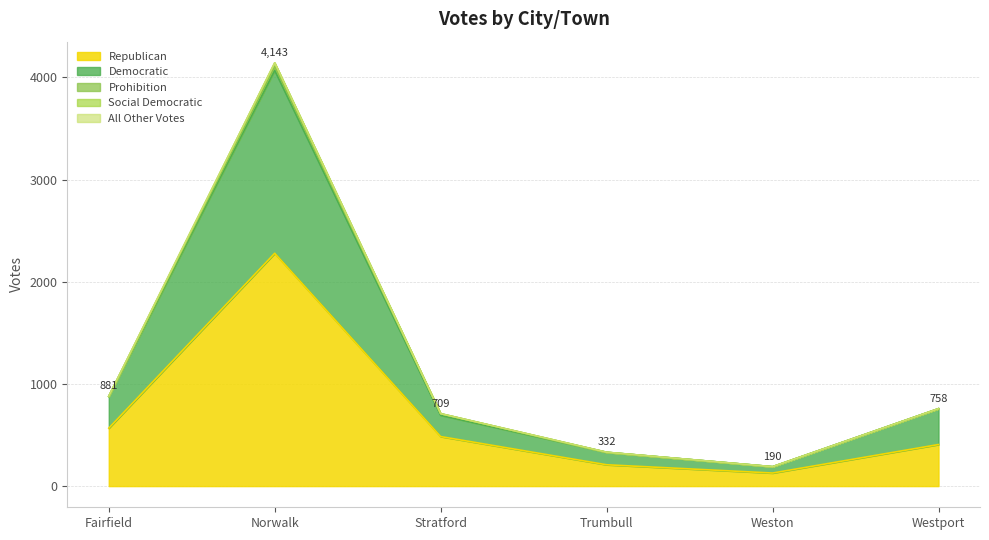

List the labels in order of Republican value, smallest first.

Weston, Trumbull, Westport, Stratford, Fairfield, Norwalk